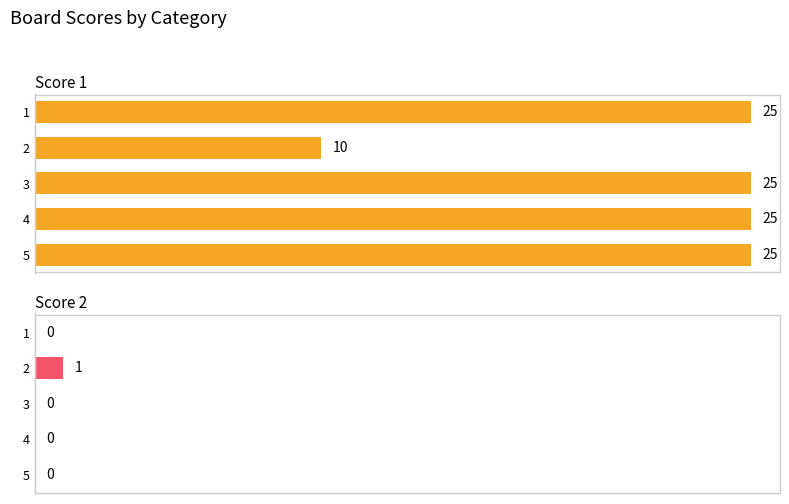

At how many categories does at least one series exceed 6?

5